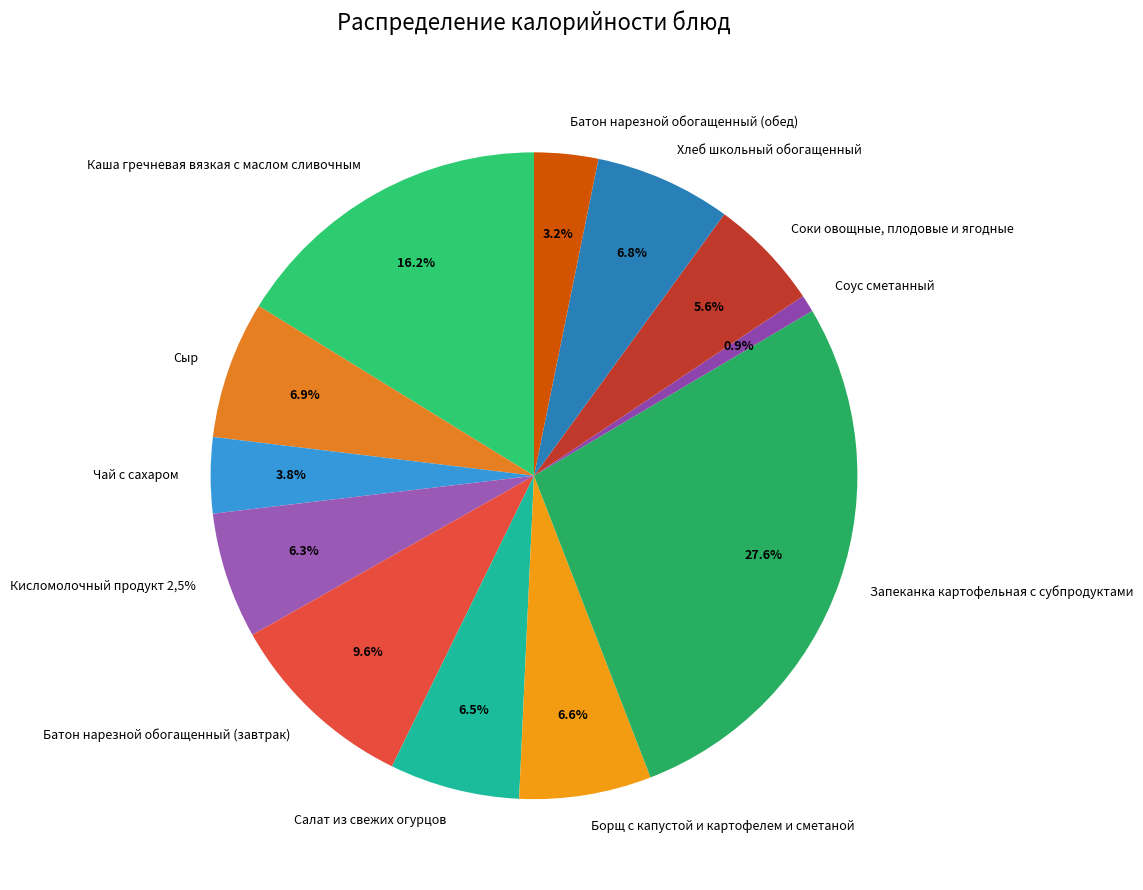

How much of the chart is everything except Батон нарезной обогащенный (завтрак)?

90.4%